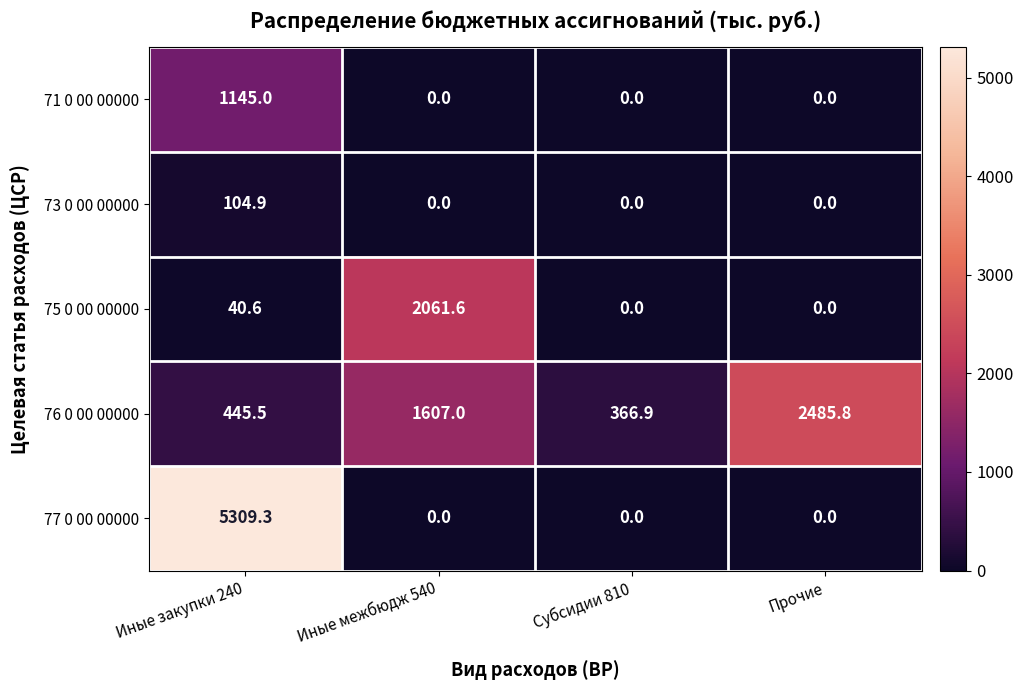

What is the greatest value displayed?

5309.3